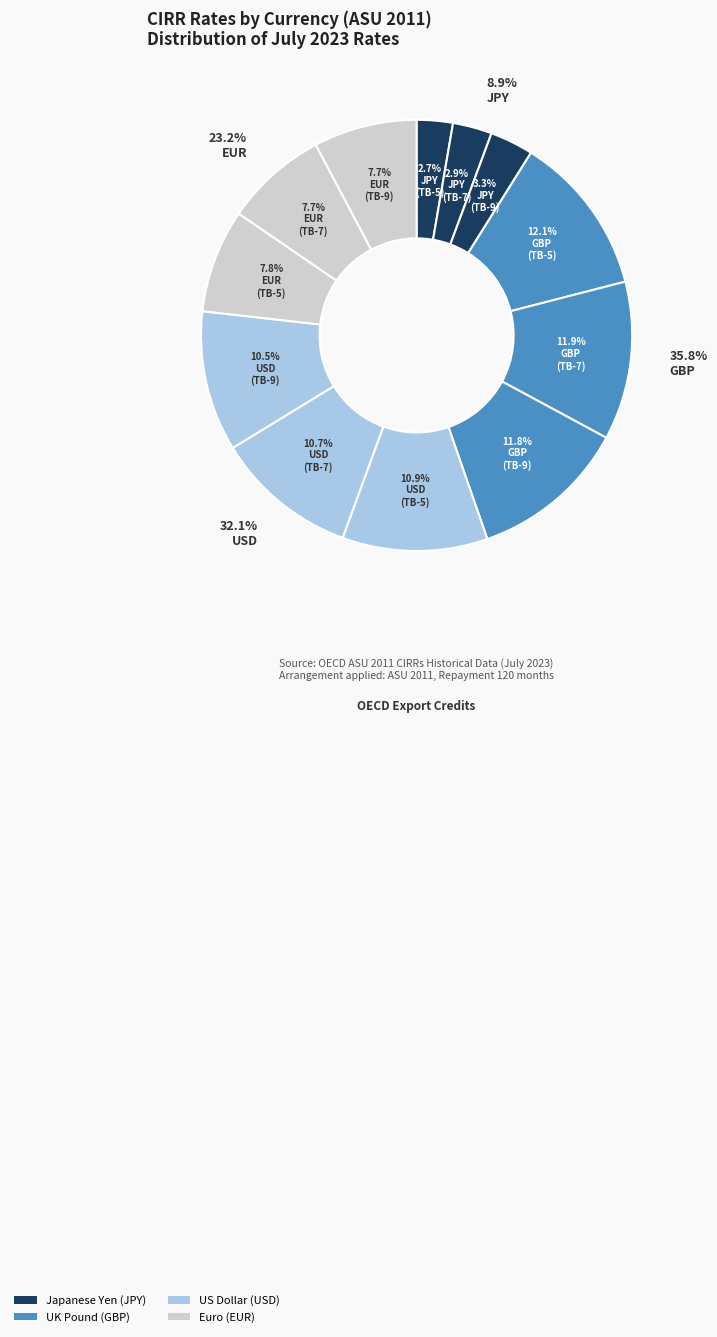

Is EUR (TB-9) the majority of the pie?

No